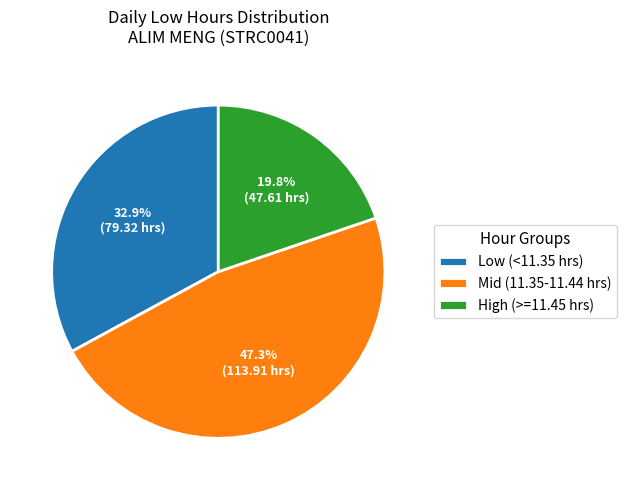

Is there a majority slice in this chart?

No